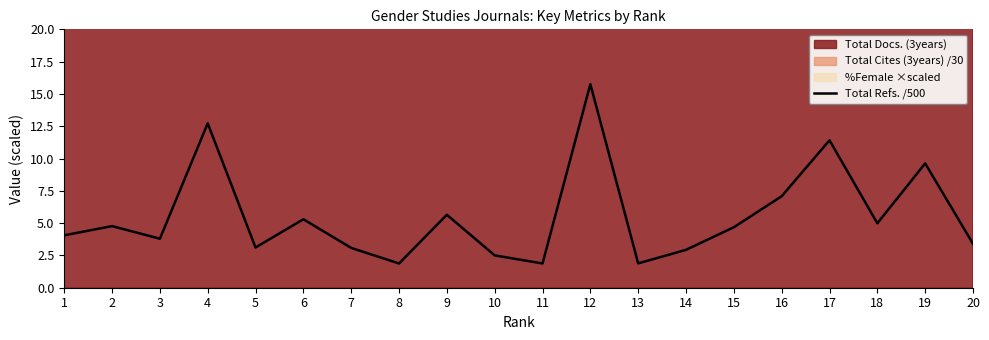

The chart shows a value of 8.9 at 9. True or false?

False